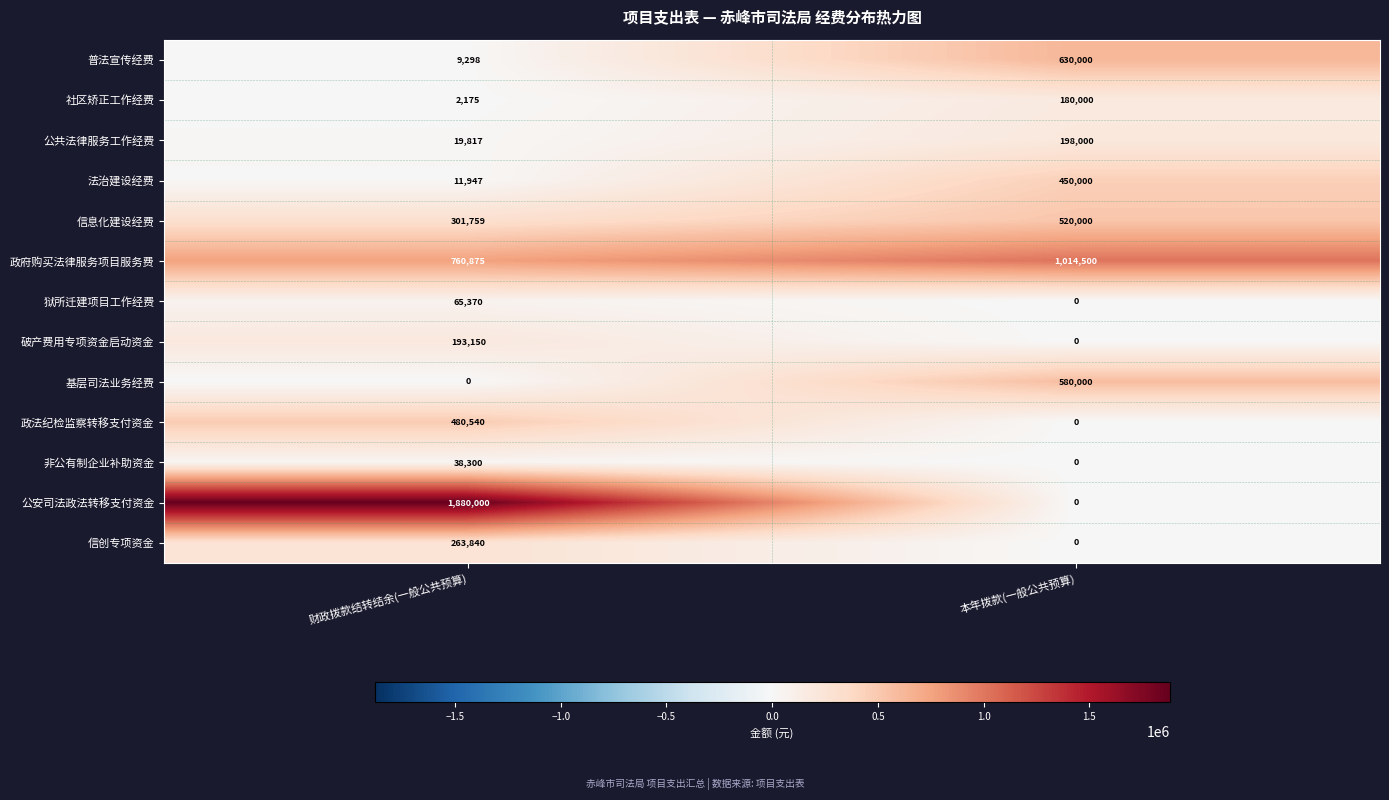

How many distinct data groups are displayed?

13